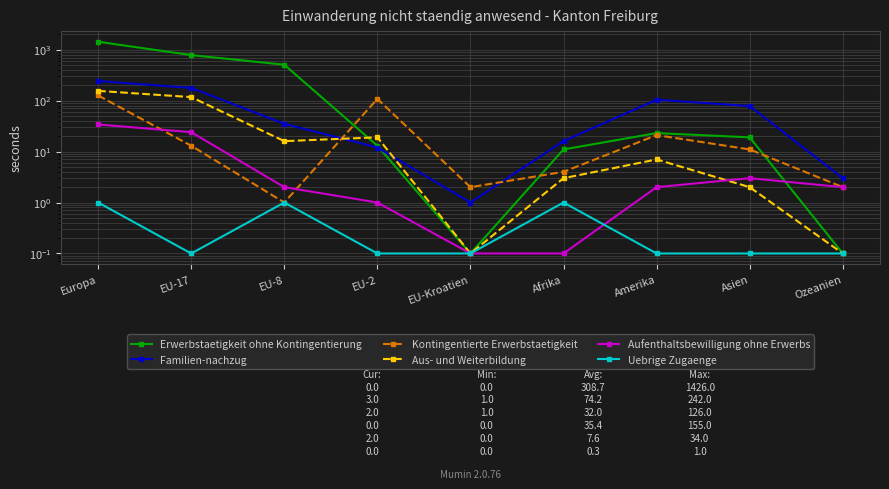

Read the Uebrige Zugaenge value at EU-8.

1.0